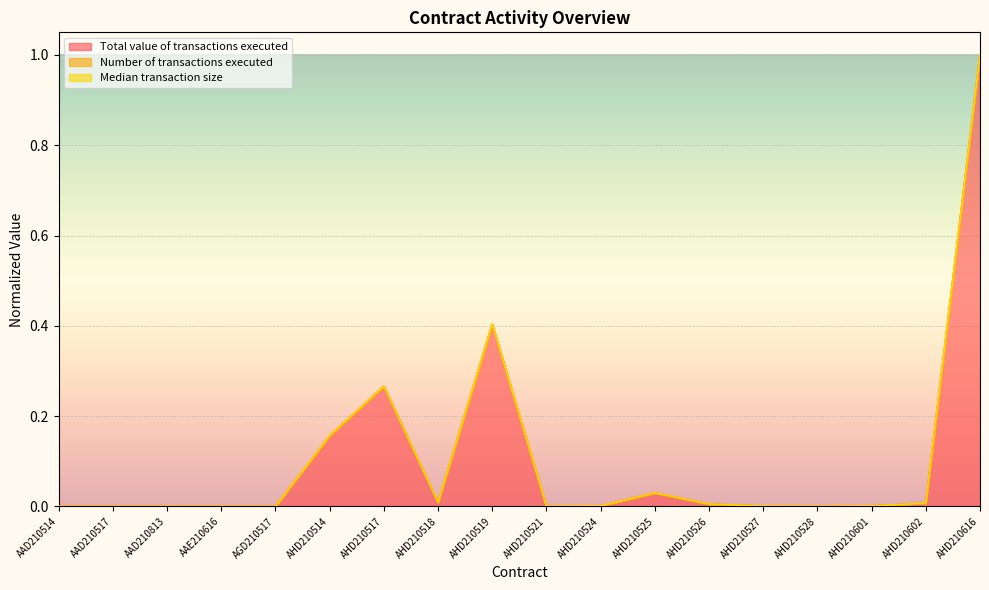

How many interior local peaks does the Total value of transactions executed series have?

4